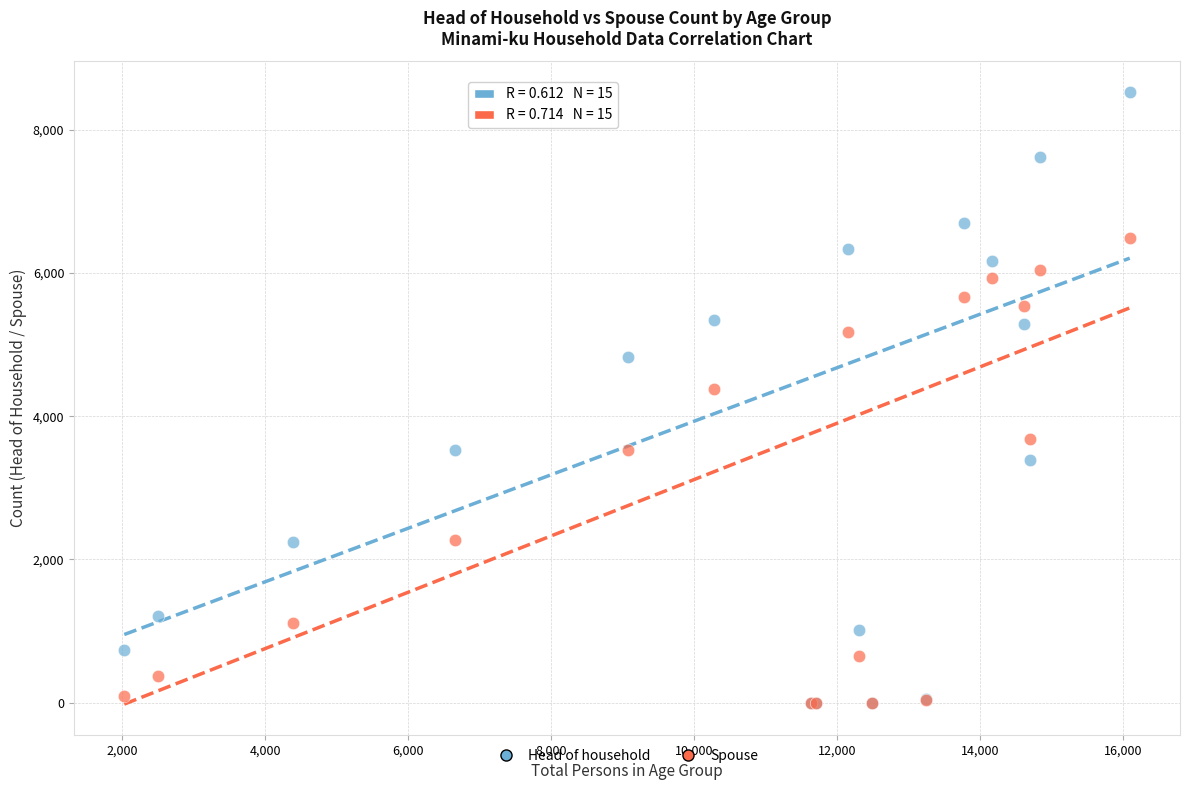

What are all the series names shown in the legend?

Head of household, Spouse